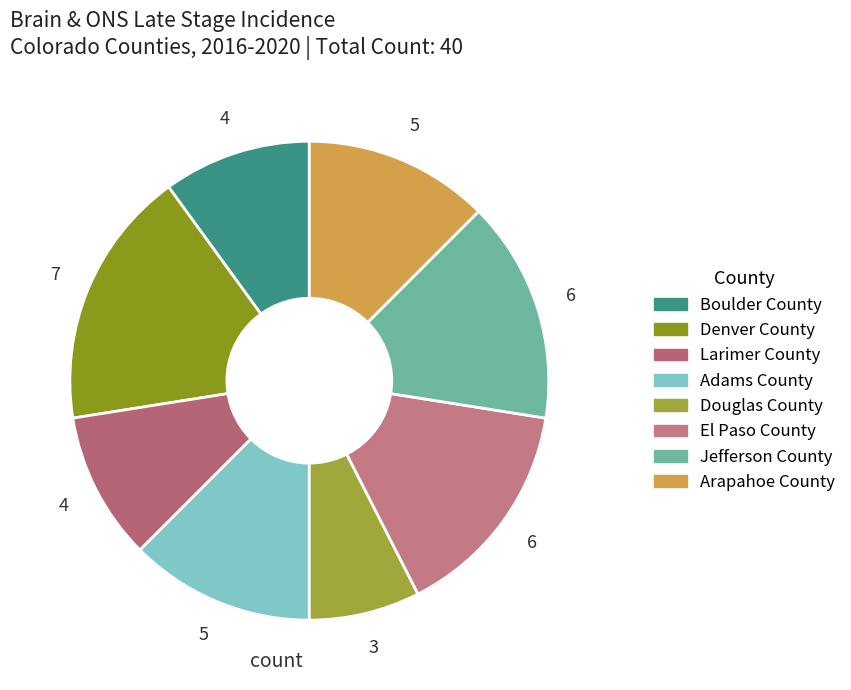

How many slices are in this pie chart?

8